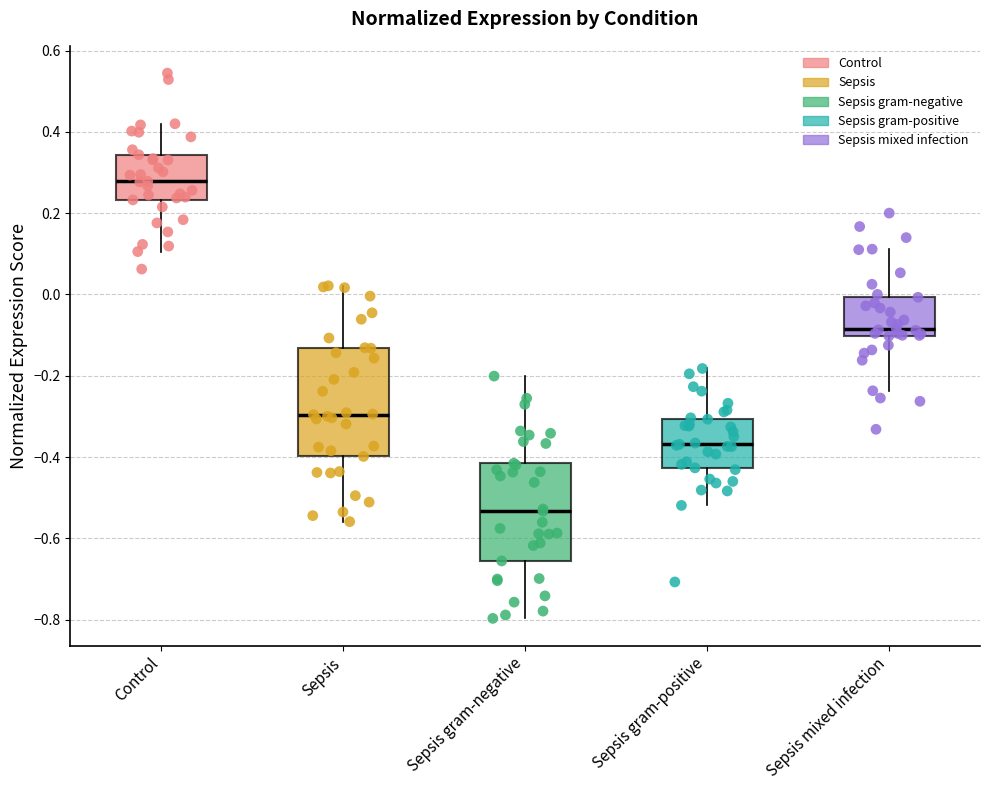

Reading left to right, transcribe this box plot: for each box, give where its median line is, the range the box spans, and where its two whiskers end, as read against the y-axis. The values are not printed on the chart, so give them approximately, as read against the axis.

Control: median 0.28, box 0.24 to 0.34, whiskers 0.10 to 0.42
Sepsis: median -0.30, box -0.40 to -0.14, whiskers -0.56 to 0.02
Sepsis gram-negative: median -0.54, box -0.66 to -0.42, whiskers -0.80 to -0.20
Sepsis gram-positive: median -0.36, box -0.42 to -0.30, whiskers -0.52 to -0.18
Sepsis mixed infection: median -0.08, box -0.10 to 0.00, whiskers -0.24 to 0.12